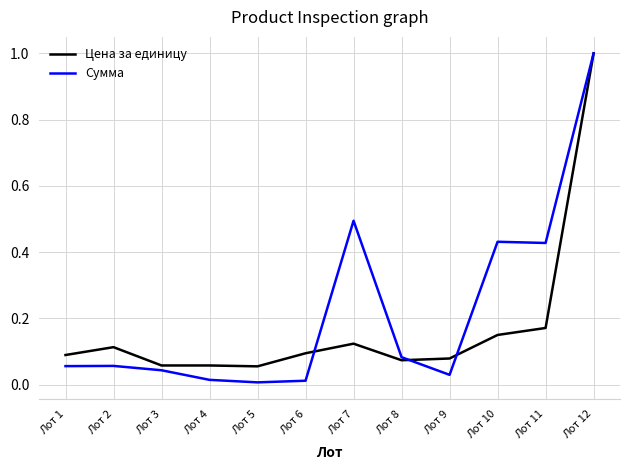

True or false: Сумма and Цена за единицу intersect in this chart.

True